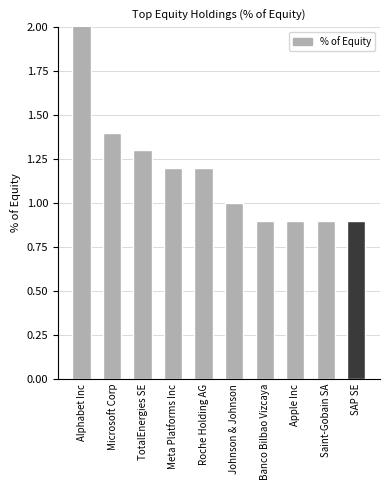

Is it true that the value at Roche Holding AG is 2.0?

False